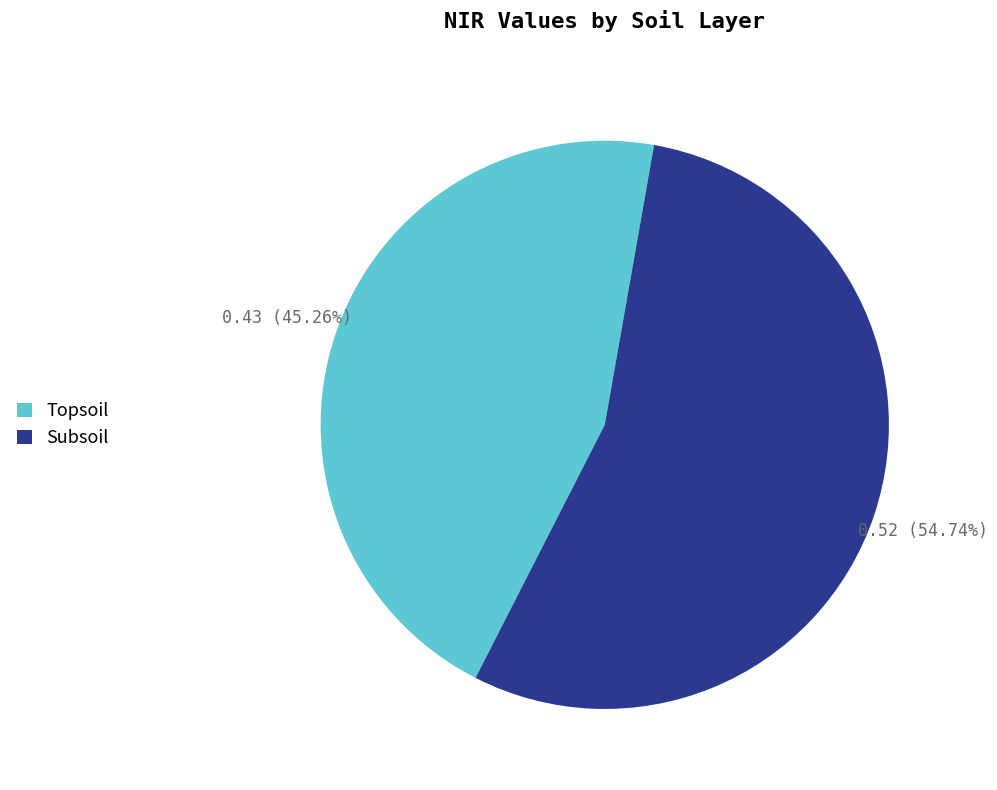

To the nearest percent, what is the difference between the largest and smallest slice percentages?

9%